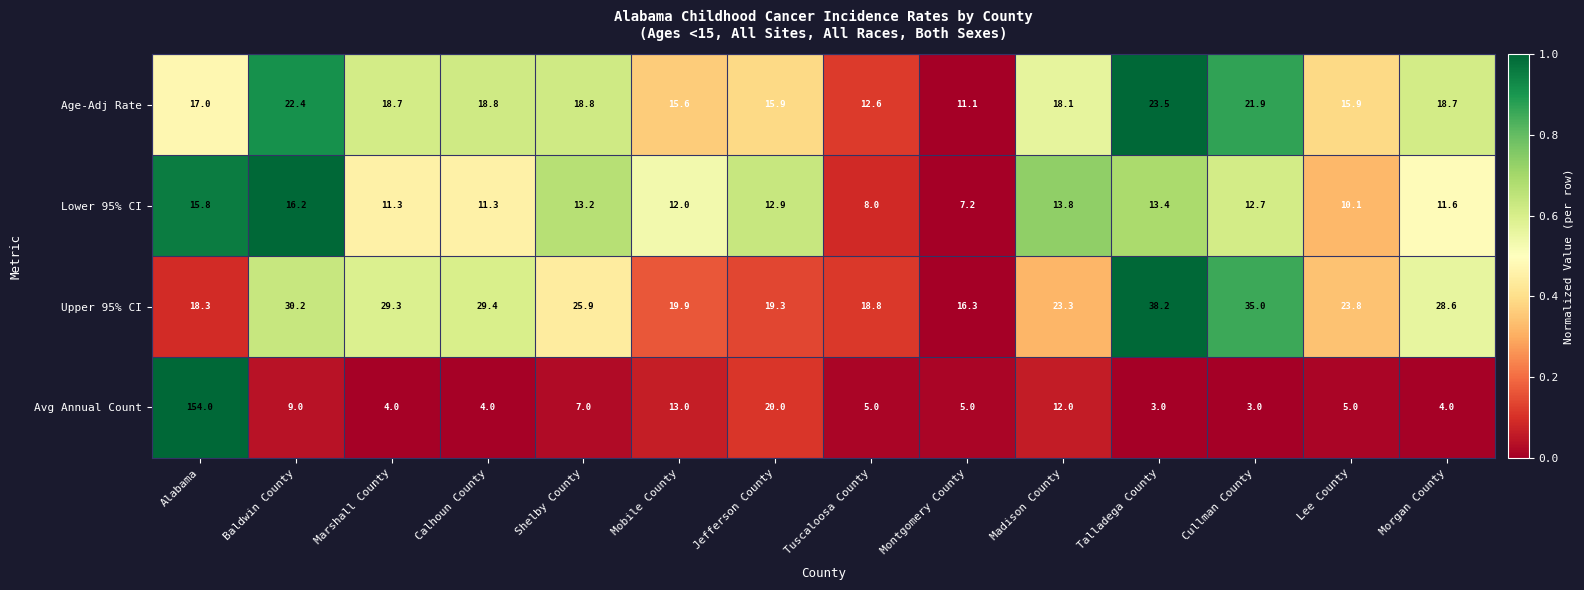

True or false: Upper 95% CI has a value of 16.3 at Montgomery County.

True